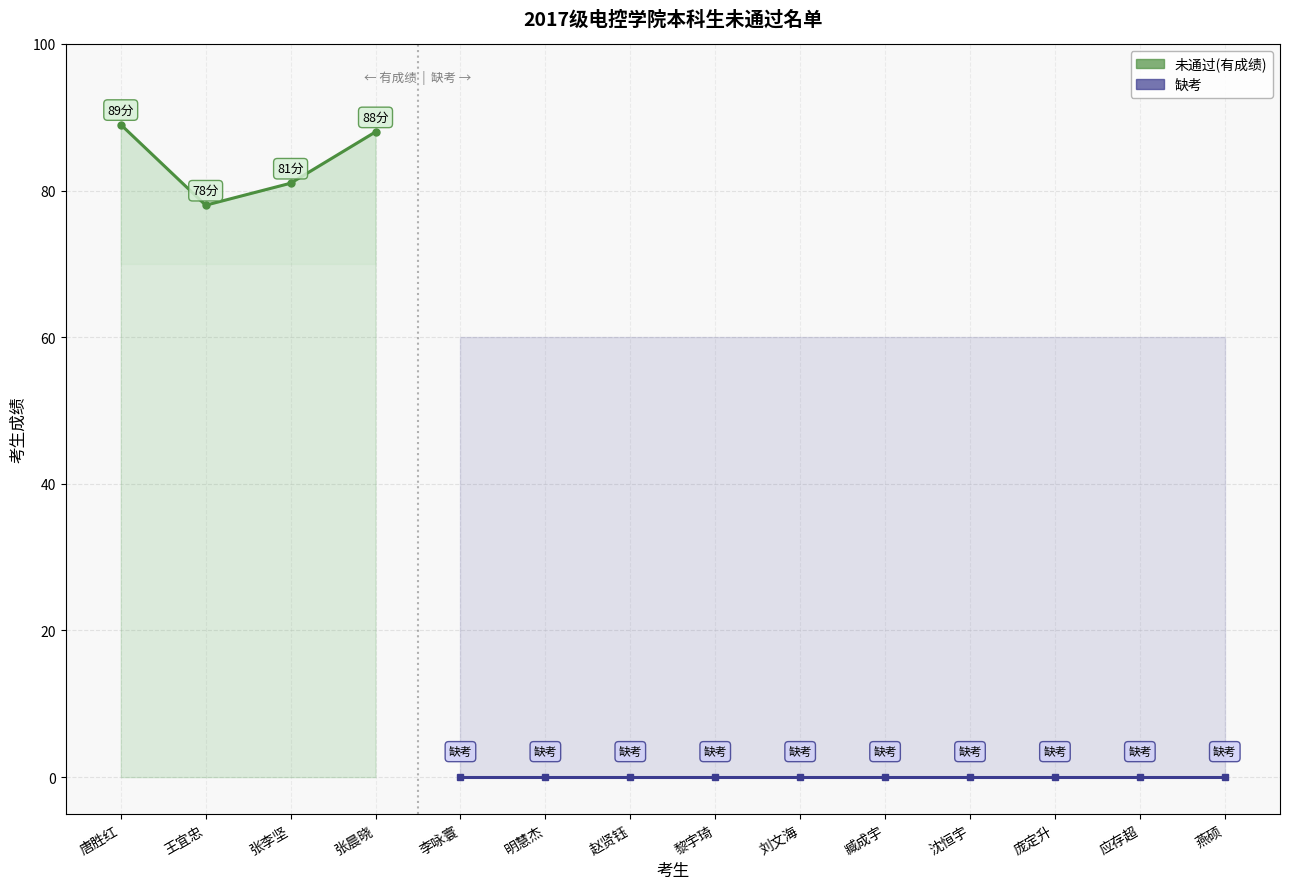

The value at 王宜忠 is 78. True or false?

True